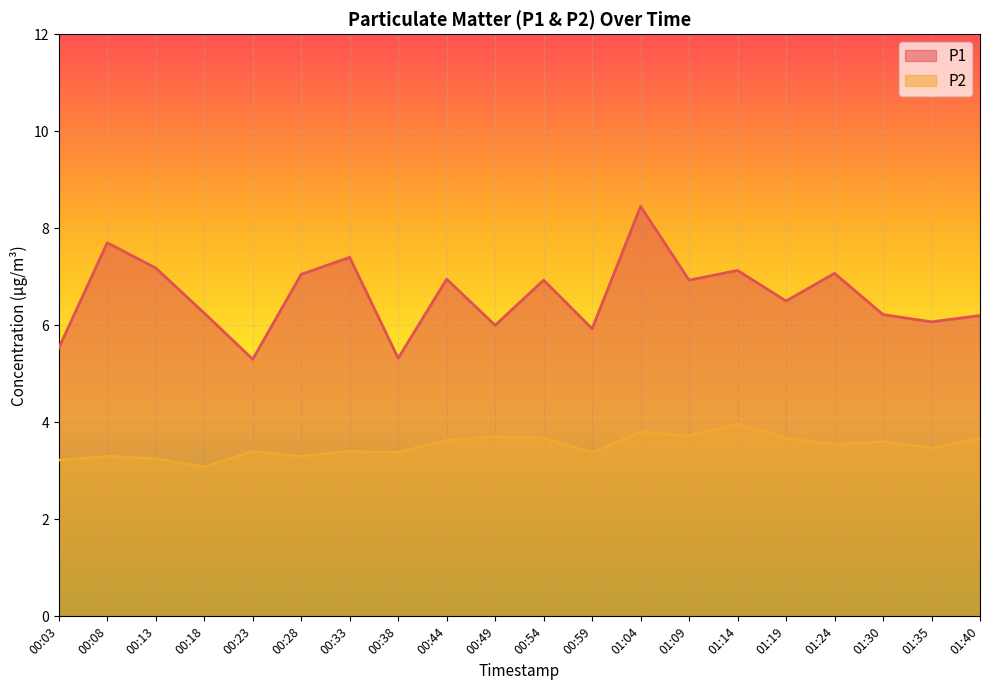

What are all the series names shown in the legend?

P1, P2